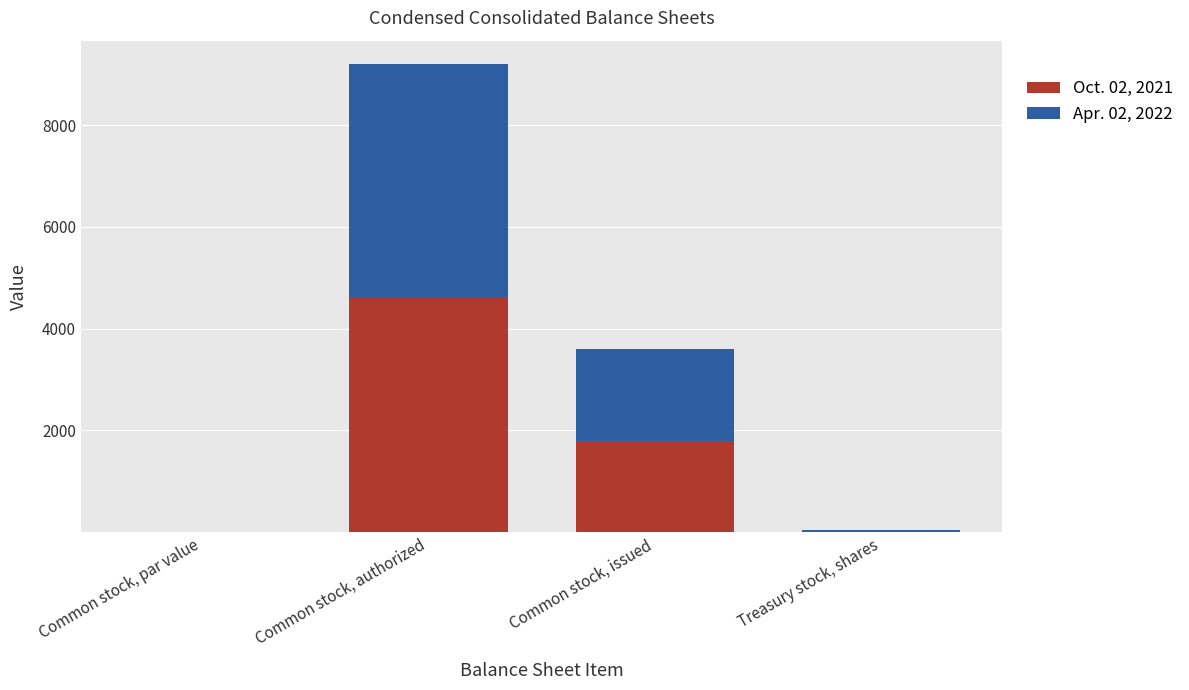

Is it true that Oct. 02, 2021 equals 883.1 at Common stock, issued?

False